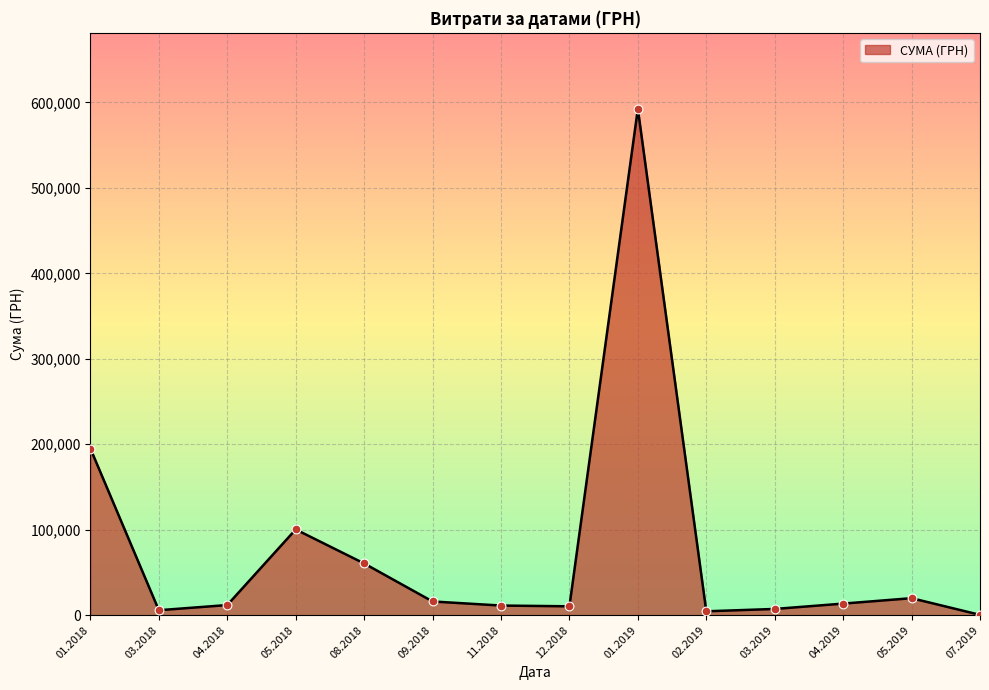

What is the maximum value shown in the chart?

592556.2